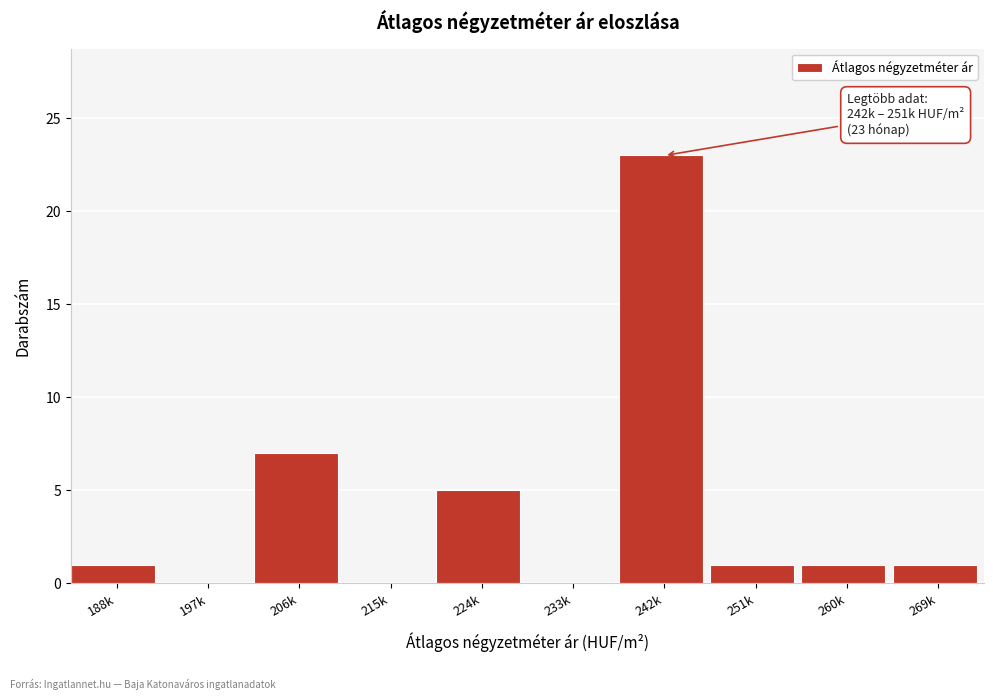

Reading left to right, list all the values displayed in this chart.

188k=1	197k=0	206k=7	215k=0	224k=5	233k=0	242k=23	251k=1	260k=1	269k=1